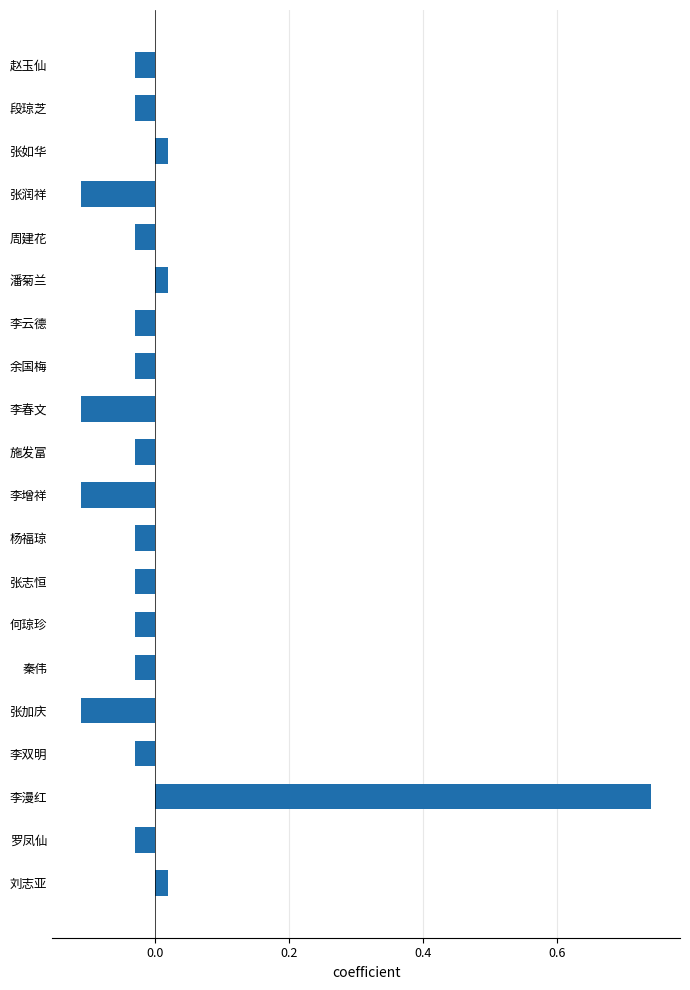

Which category has the highest value across all series?

李漫红